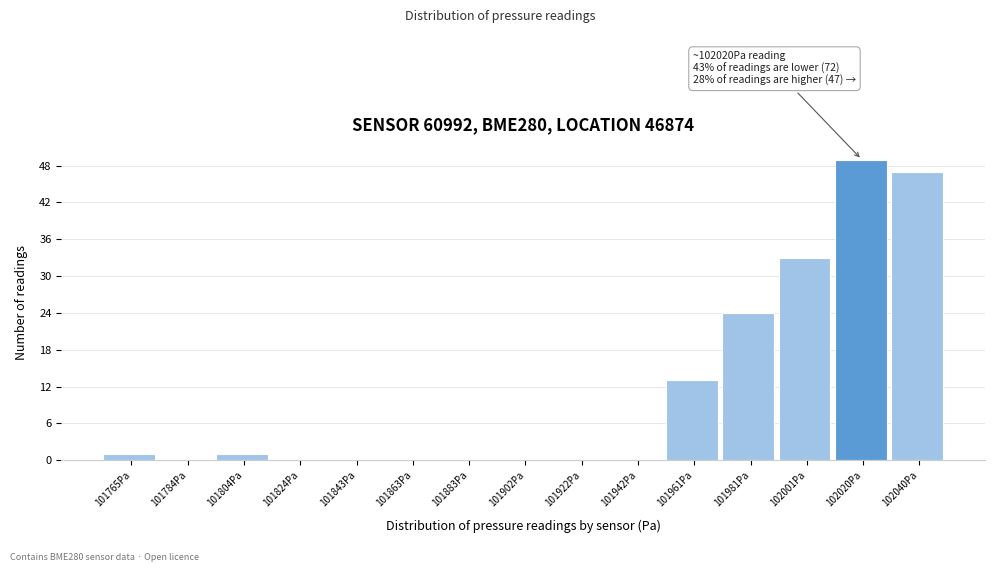

Over which range of the x-axis is the bar tallest?

102010 to 102030